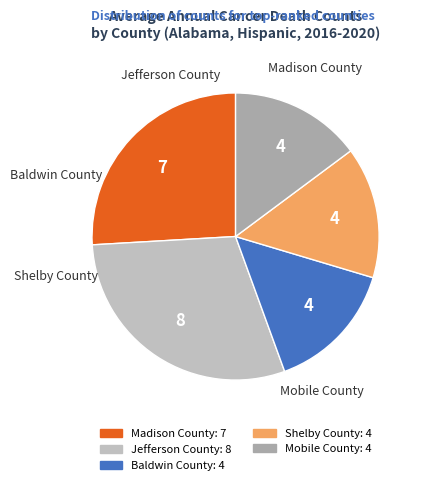

Combined, do Shelby County and Madison County account for over 50%?

No